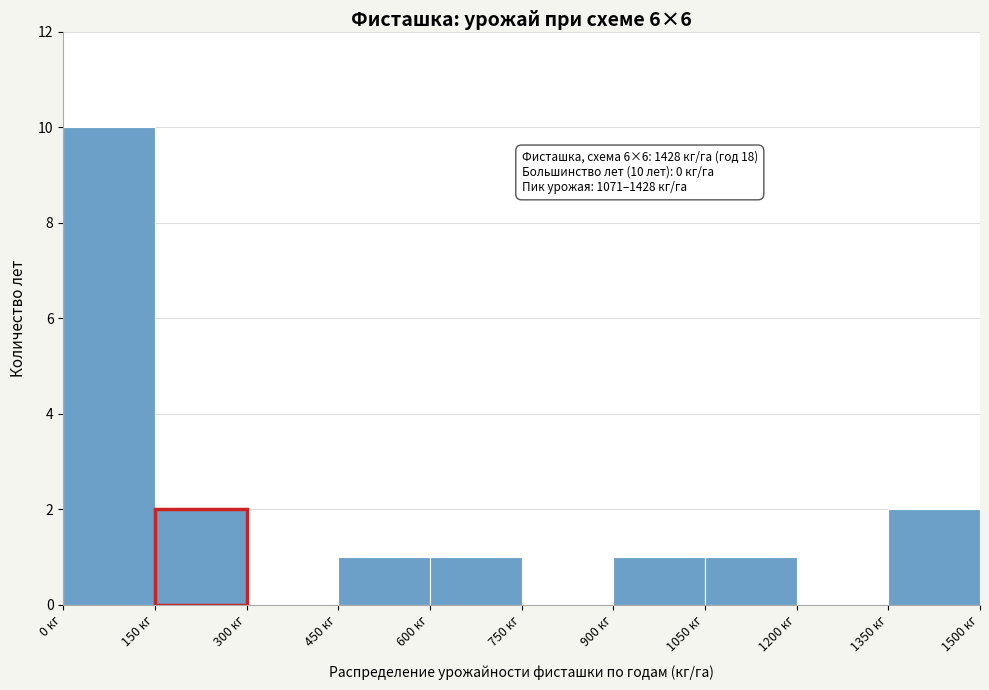

Which range on the x-axis has the tallest bar?

0 to 150